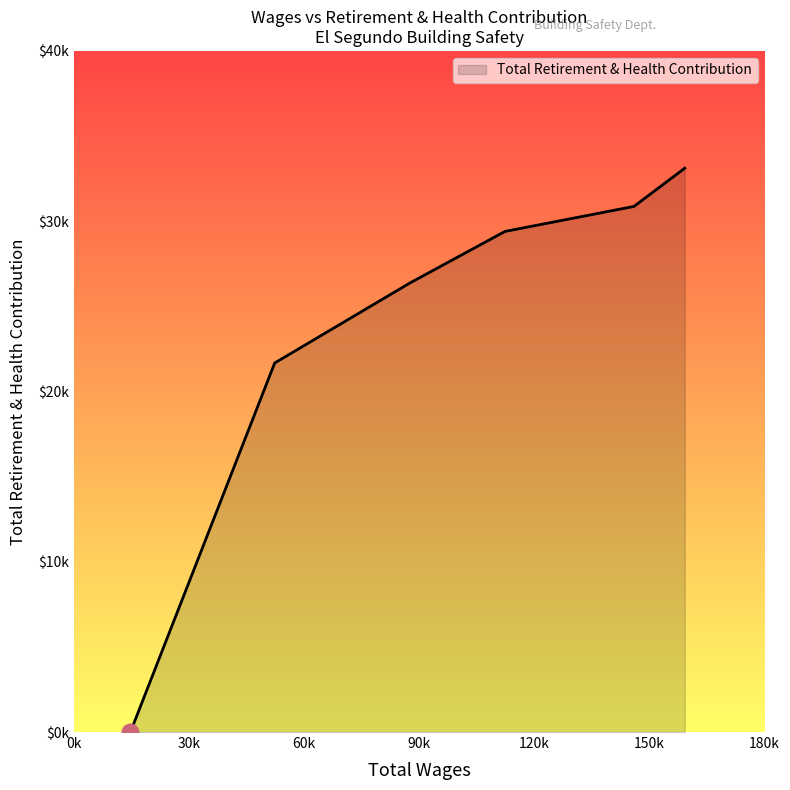

Does the chart display data point markers on the line(s)?

No